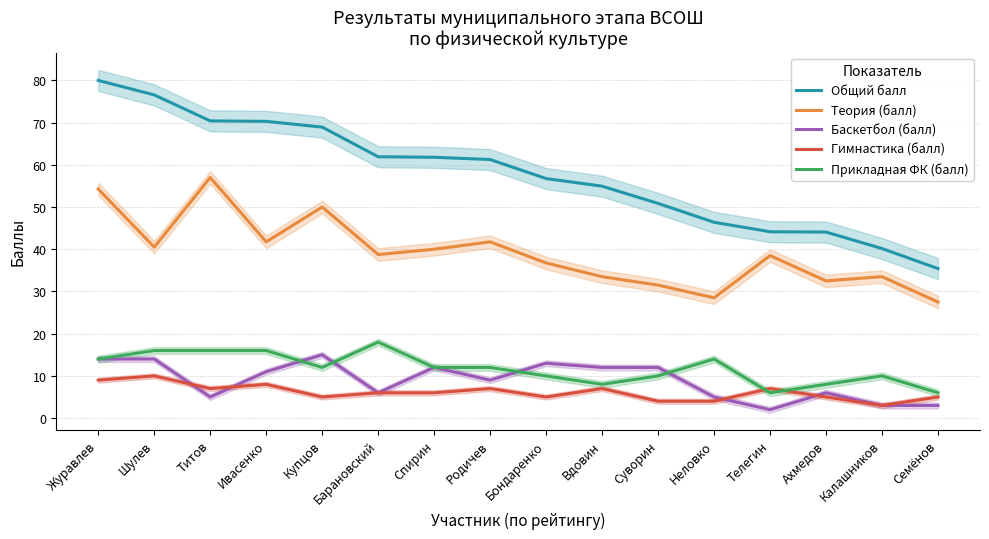

What is the approximate value of Прикладная ФК (балл) at Суворин?

10.0